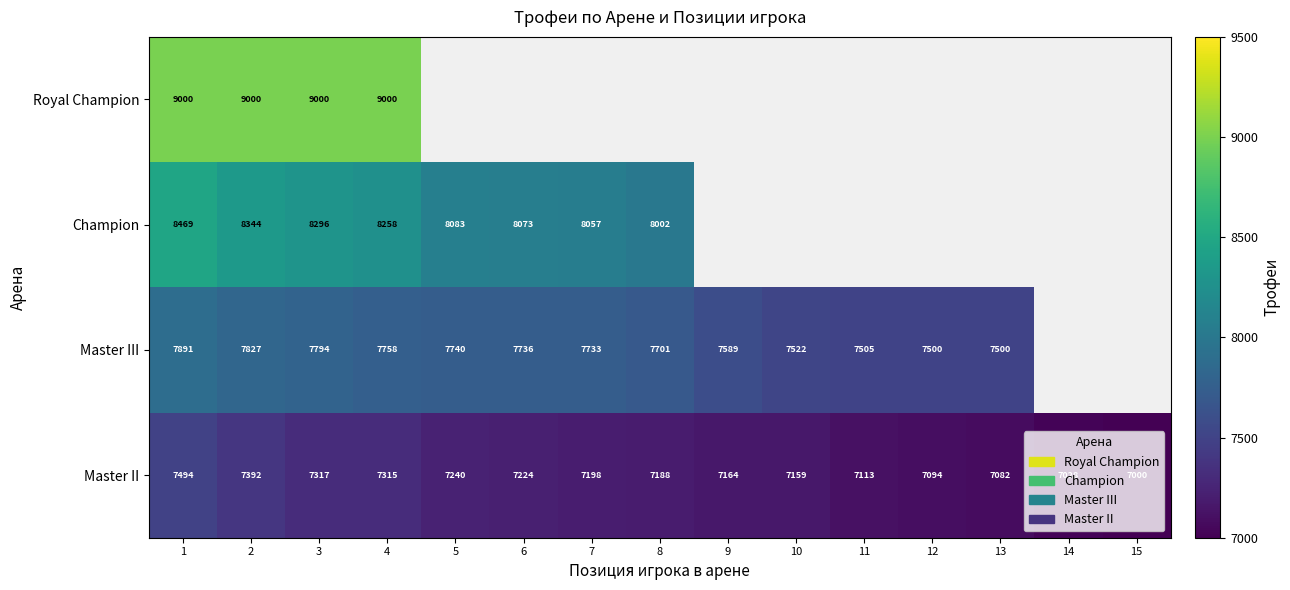

Rank the categories by Master II value from highest to lowest.

1, 2, 3, 4, 5, 6, 7, 8, 9, 10, 11, 12, 13, 14, 15